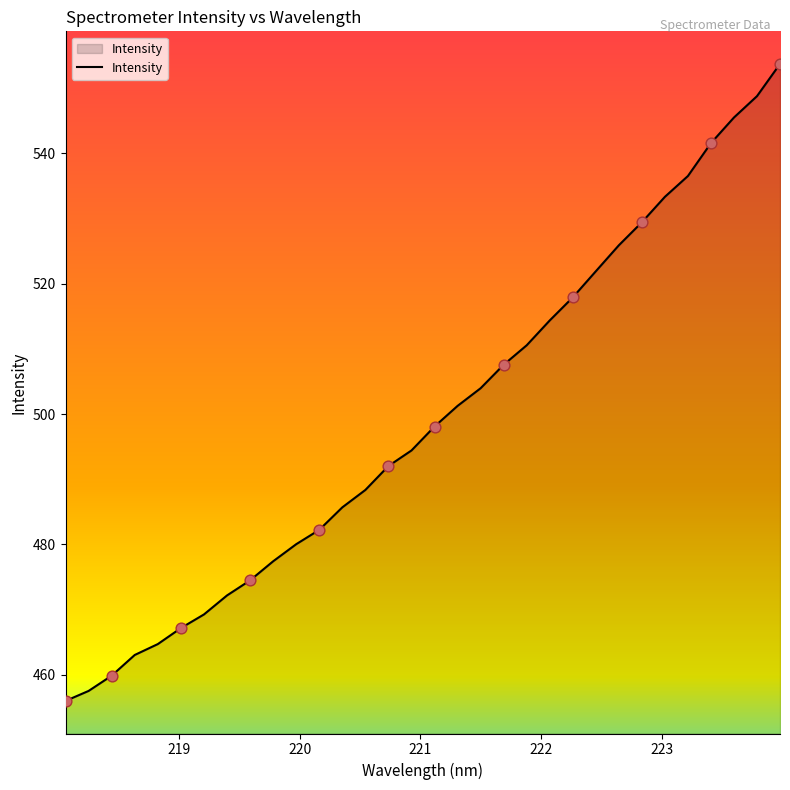

What is the difference between the maximum and minimum values?

97.7